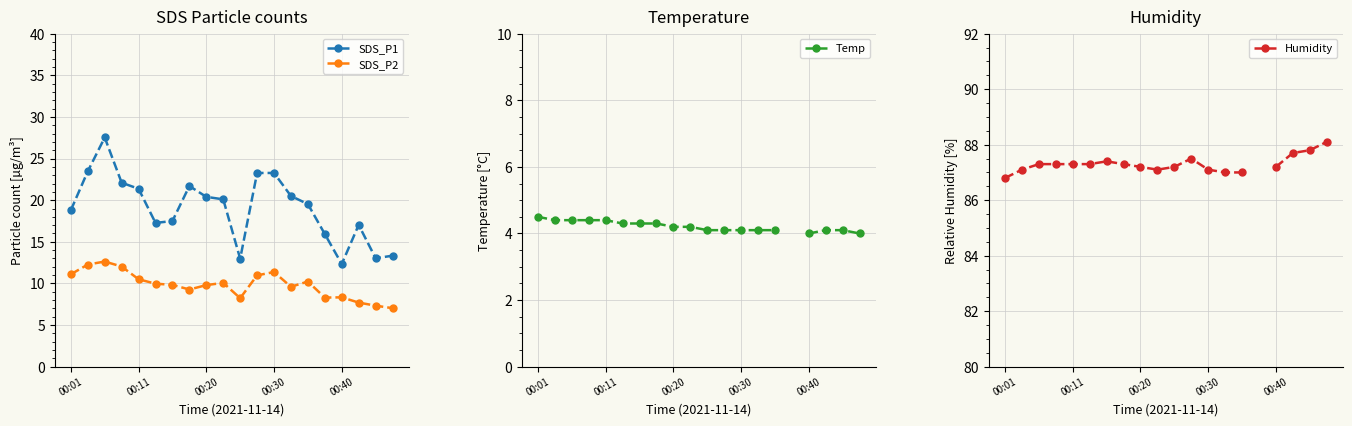

True or false: SDS_P2 has more than 1 points higher than both neighbors.

True